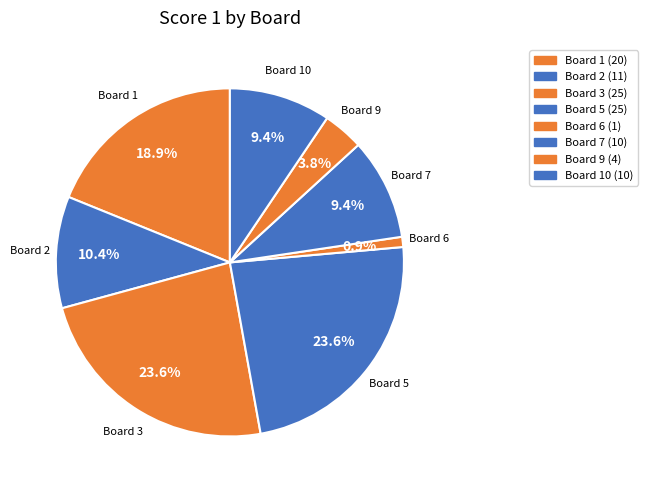

What is the largest slice in the pie chart?

3